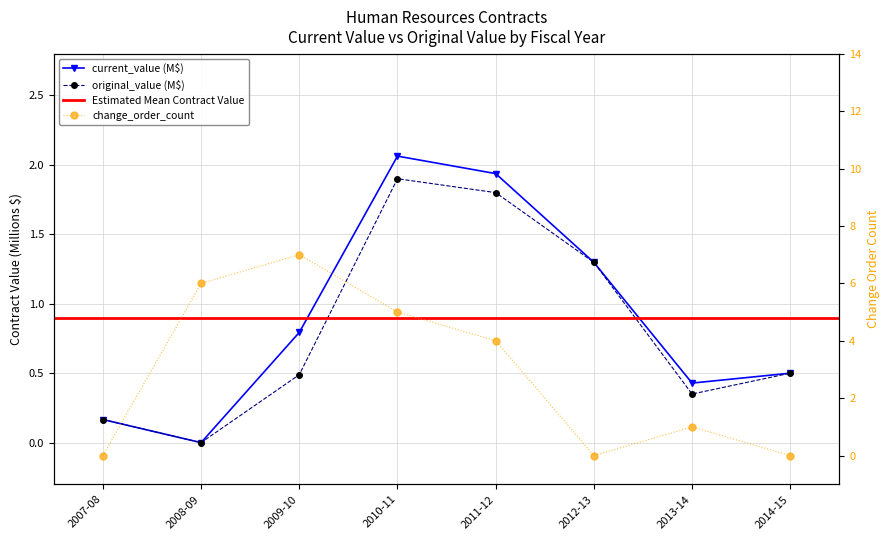

What is the label of the 1st point from the right?

2014-15